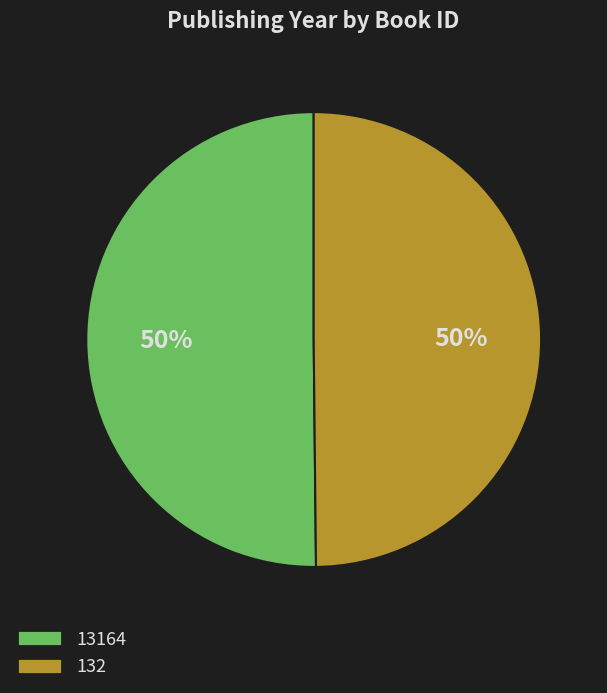

What is the ratio of the value at 13164 to the value at 132?

1.0